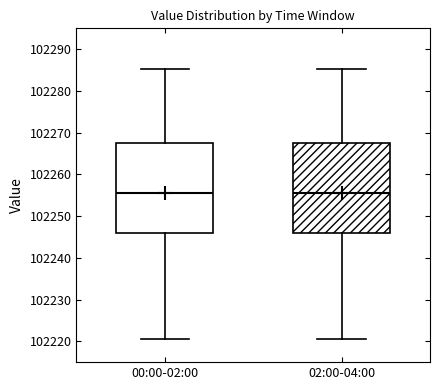

Where does the median line of the box for 02:00-04:00 sit on the y-axis? The values are not printed on the chart, so give them approximately, as read against the axis.

102255